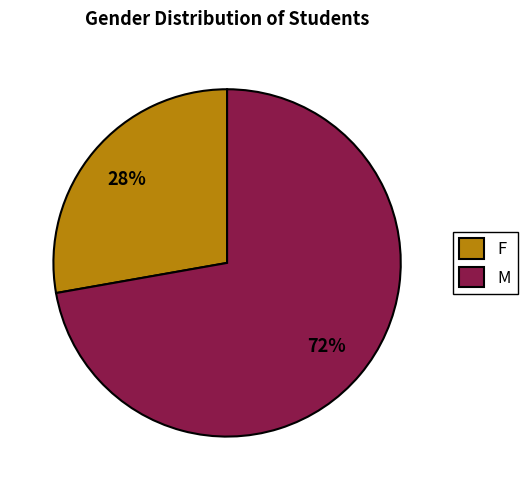

Between M and F, which is larger?

M